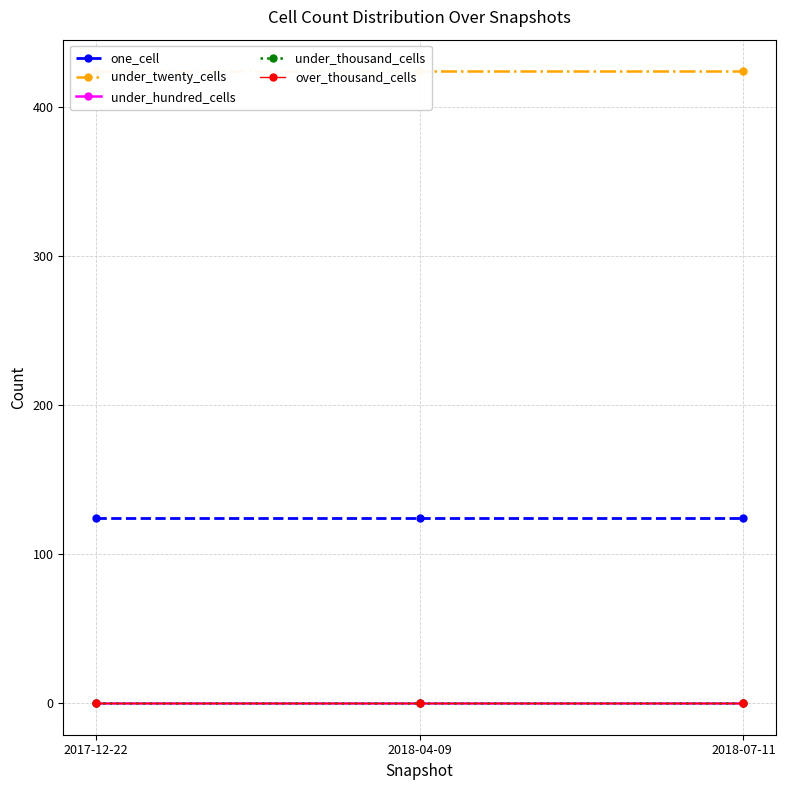

Between 2018-07-11 and 2018-04-09, which is larger?

2018-07-11